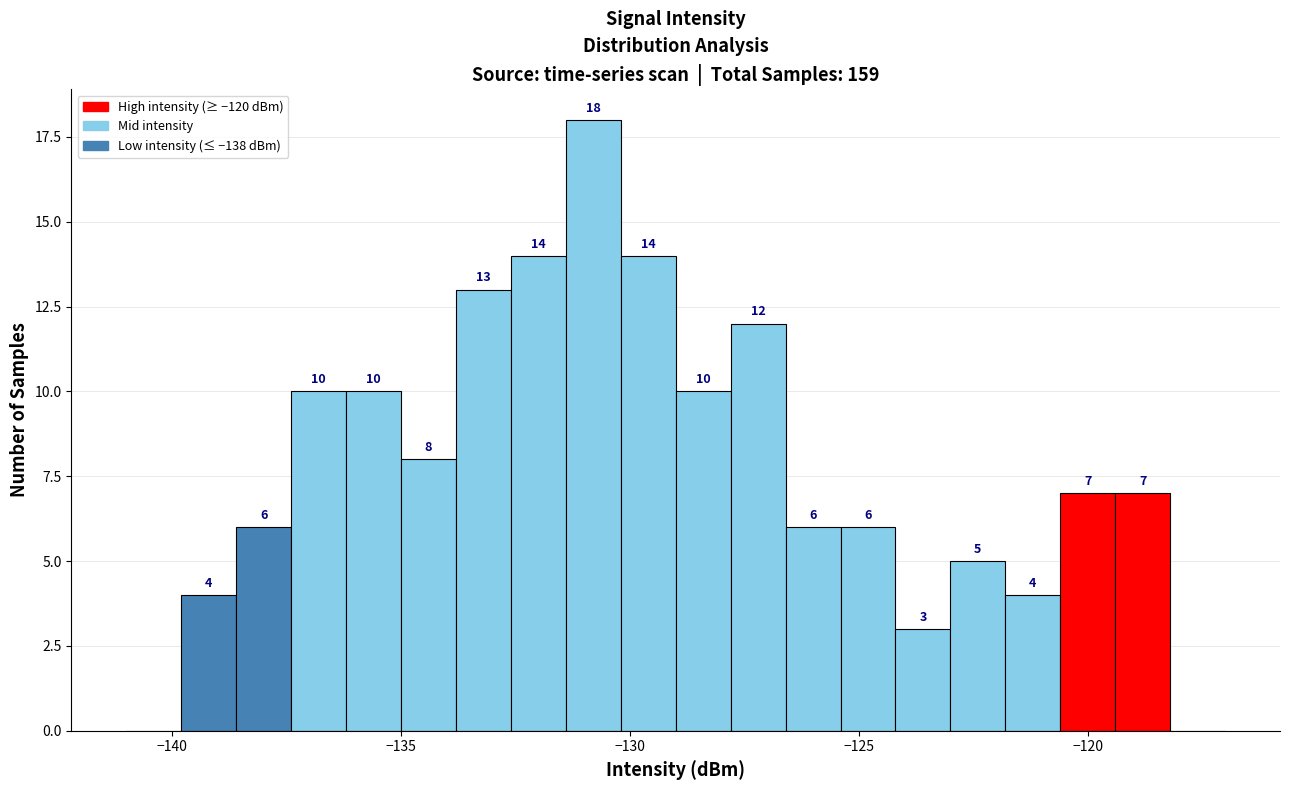

Around what value on the x-axis is the tallest bar? Give the approximate position of its centre, as read against the axis.

-131.0